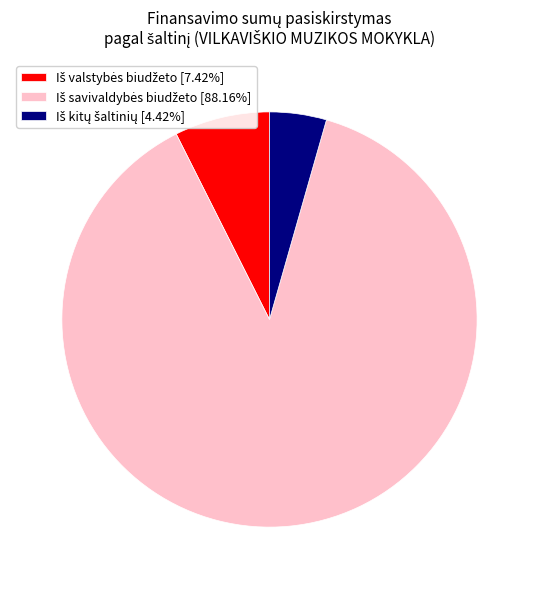

Is there any slice that represents more than half of the pie?

Yes